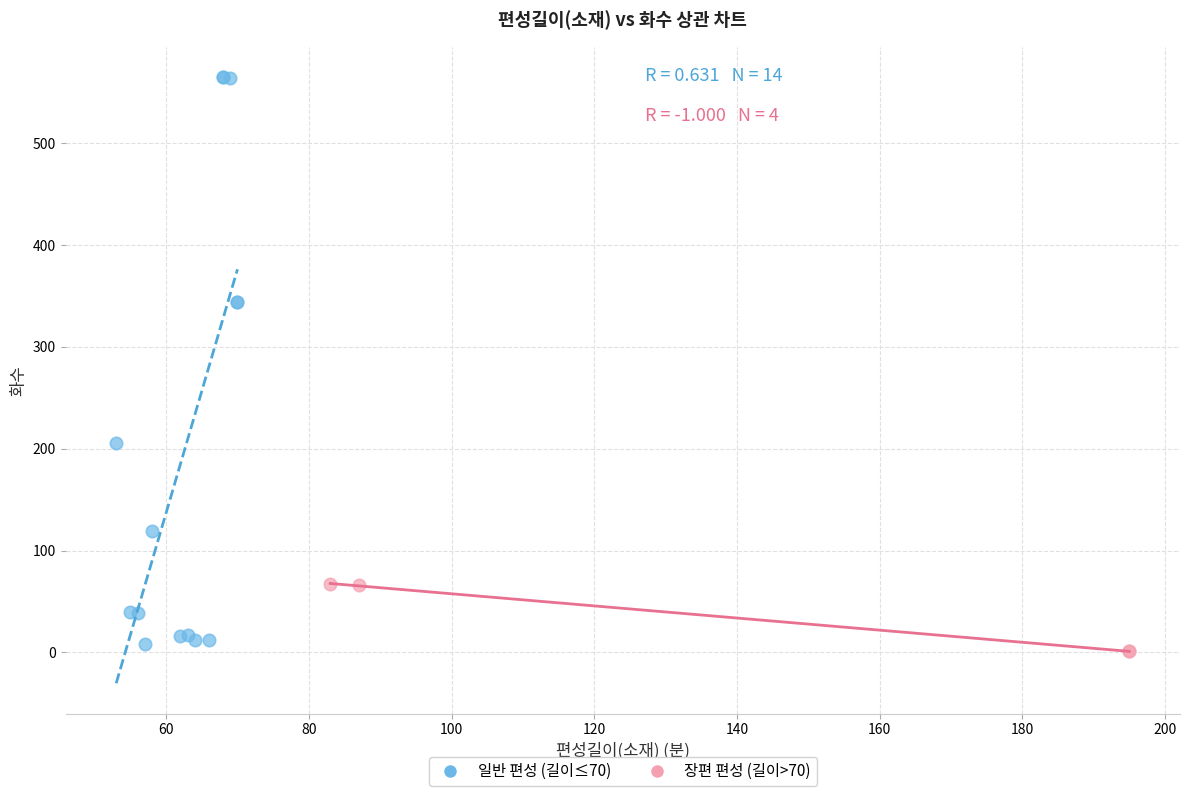

Which series contains the highest Y value?

일반 편성 (길이≤70)